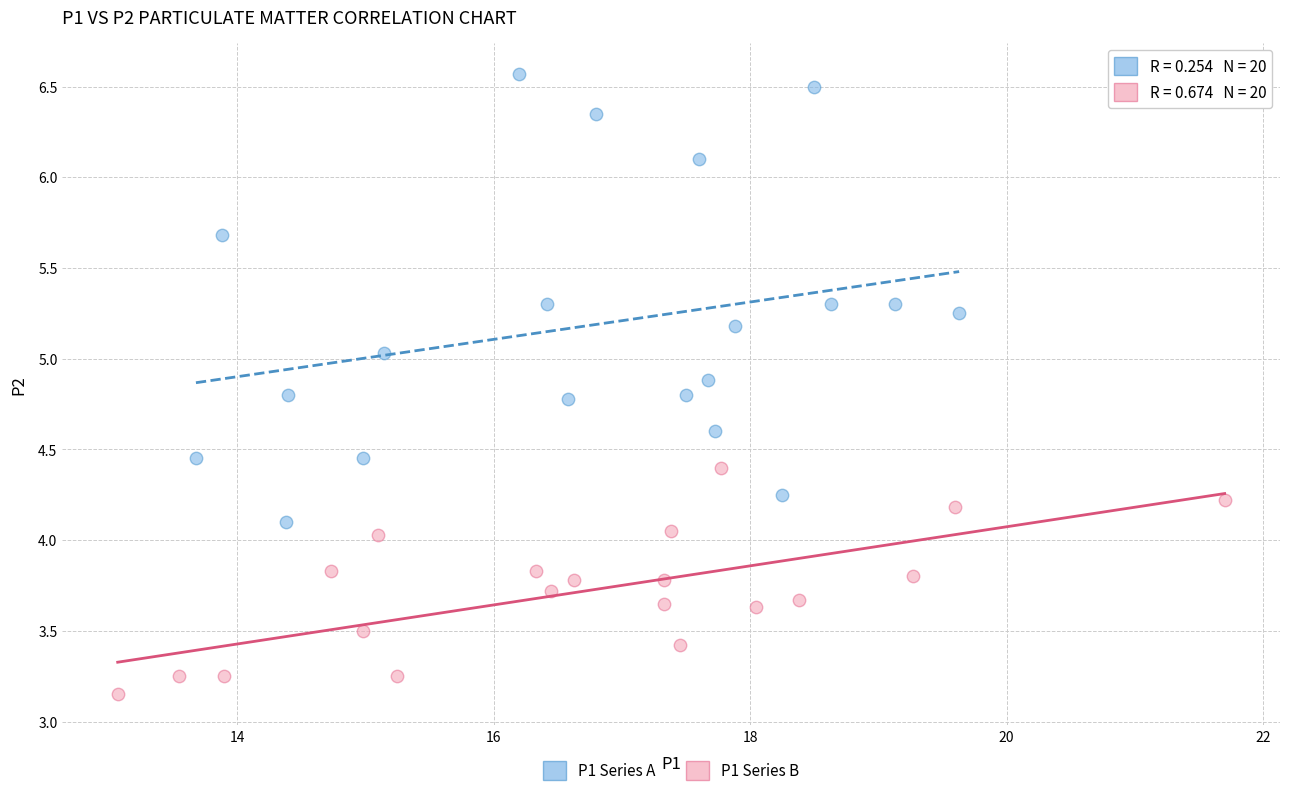

Which series has the widest spread of Y values?

P1 Series A